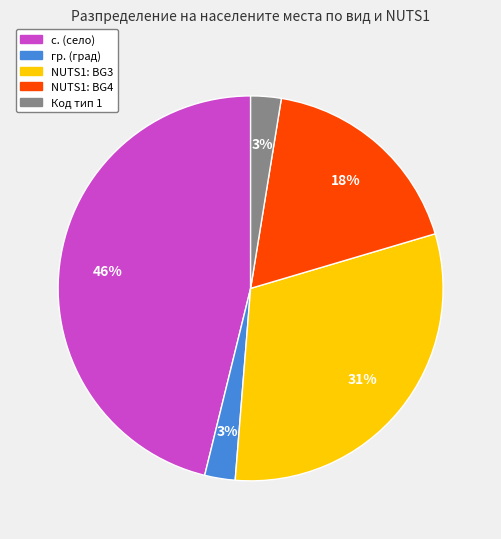

Is there any slice that represents more than half of the pie?

No